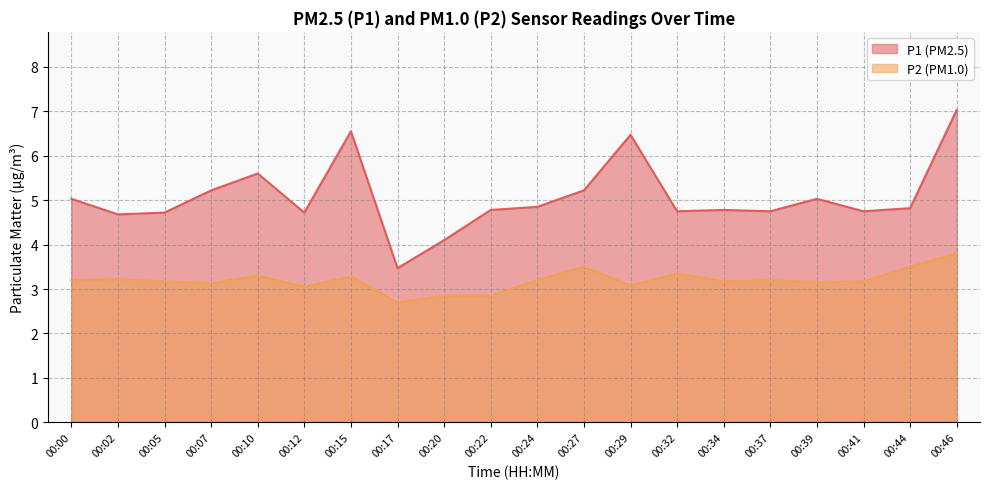

What is the value of the P2 point at the 5th from the left?

3.3